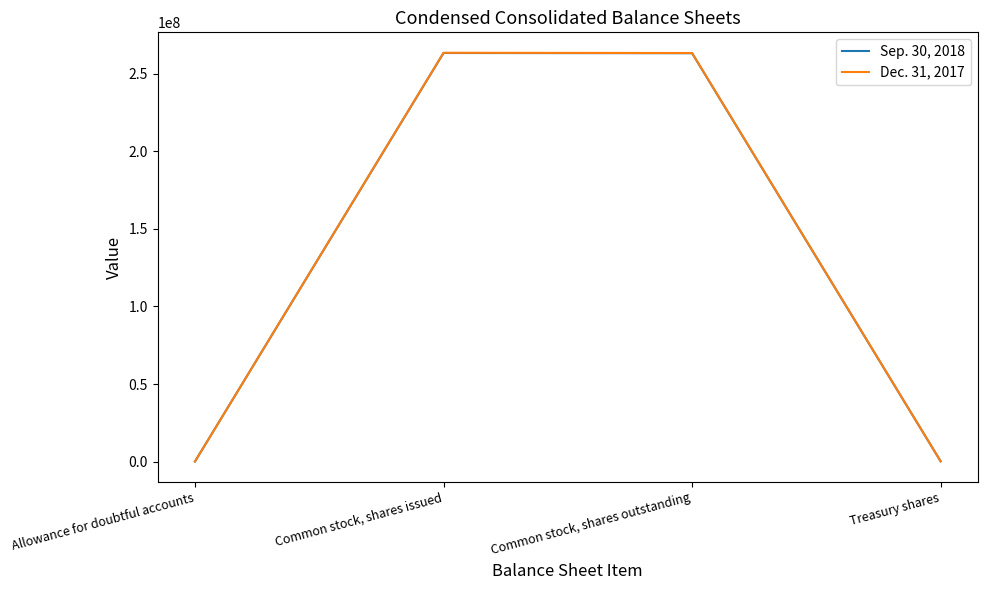

What is the sum of all Sep. 30, 2018 values?

527028489